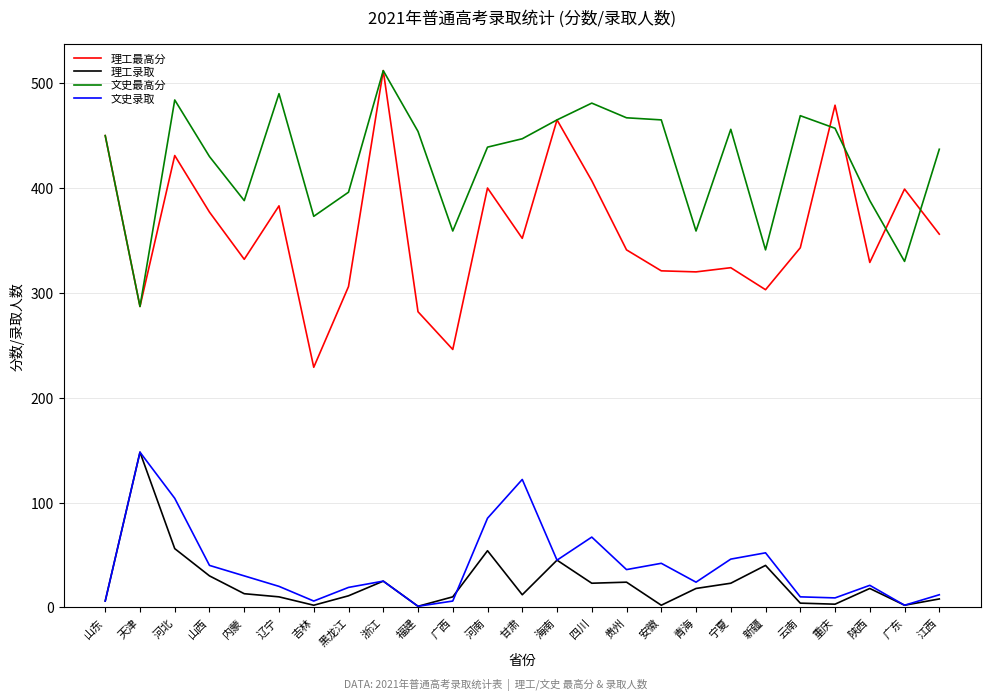

Between 福建 and 青海, which series saw the biggest shift?

文史最高分